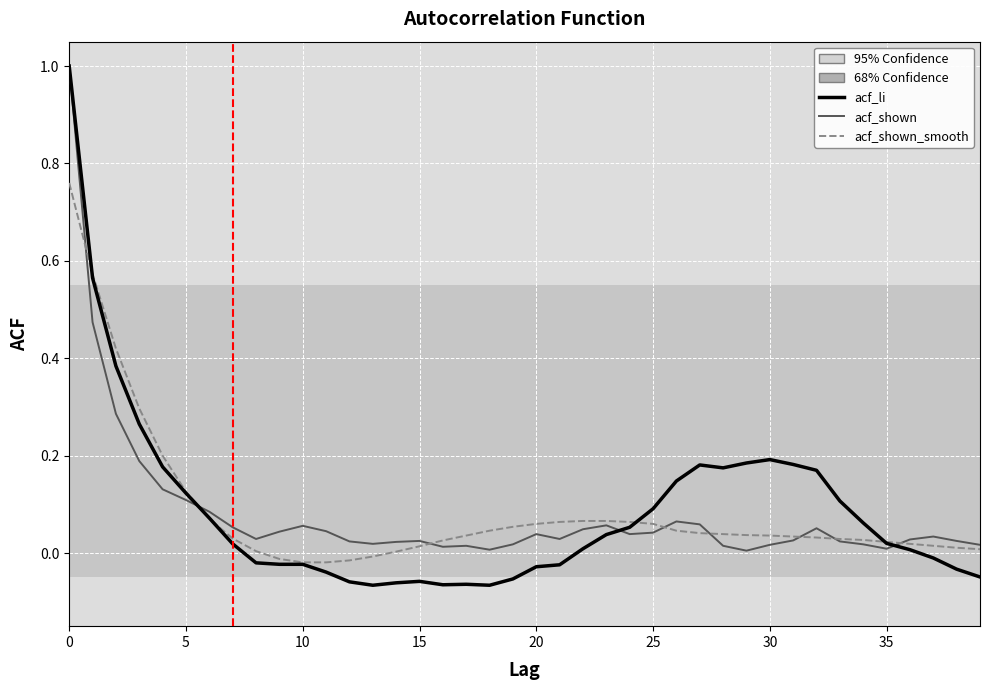

What is the sum of all acf_shown values?

3.3